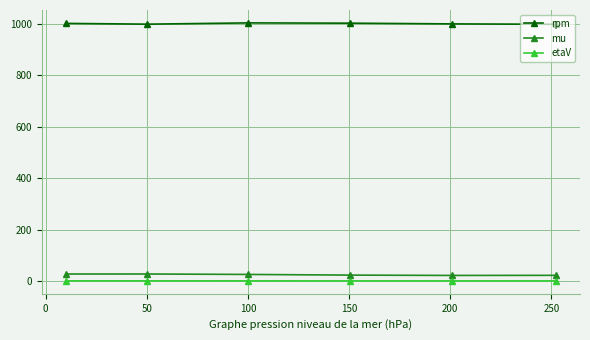

In rpm, how many points are higher than both neighbors (excluding endpoints)?

1